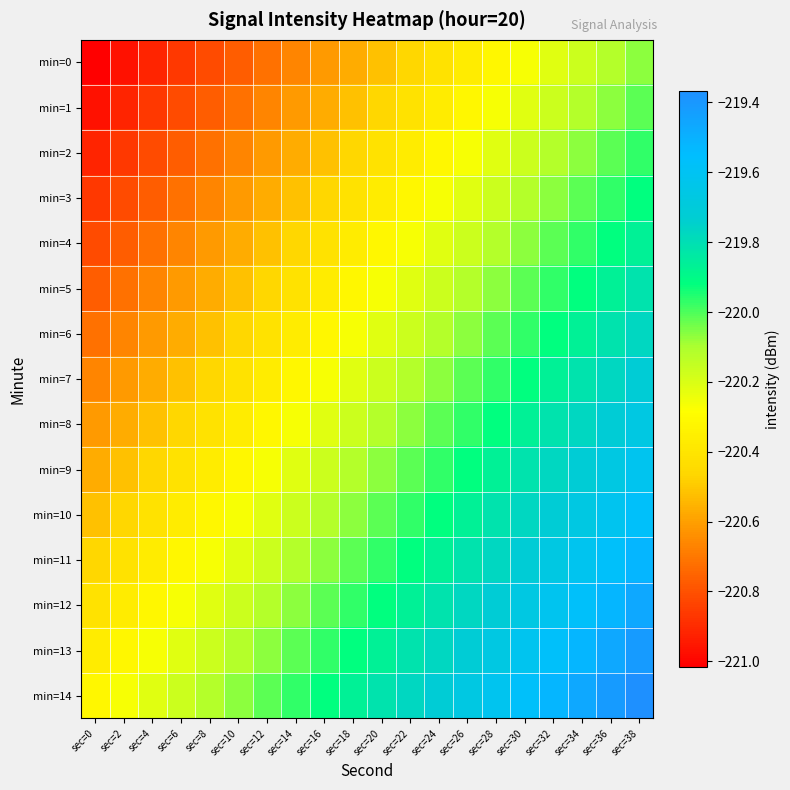

Reading left to right, extract all data points from this chart.

min=0: sec=0=-221.0	sec=2=-221.0	sec=4=-220.9	sec=6=-220.9	sec=8=-220.8	sec=10=-220.8	sec=12=-220.7	sec=14=-220.7	sec=16=-220.6	sec=18=-220.6	sec=20=-220.5	sec=22=-220.5	sec=24=-220.4	sec=26=-220.4	sec=28=-220.3	sec=30=-220.3	sec=32=-220.2	sec=34=-220.2	sec=36=-220.1	sec=38=-220.1
min=1: sec=0=-221.0	sec=2=-220.9	sec=4=-220.9	sec=6=-220.8	sec=8=-220.8	sec=10=-220.7	sec=12=-220.7	sec=14=-220.6	sec=16=-220.6	sec=18=-220.5	sec=20=-220.5	sec=22=-220.4	sec=24=-220.4	sec=26=-220.3	sec=28=-220.3	sec=30=-220.2	sec=32=-220.2	sec=34=-220.1	sec=36=-220.1	sec=38=-220.0
min=2: sec=0=-220.9	sec=2=-220.9	sec=4=-220.8	sec=6=-220.8	sec=8=-220.7	sec=10=-220.7	sec=12=-220.6	sec=14=-220.6	sec=16=-220.5	sec=18=-220.5	sec=20=-220.4	sec=22=-220.4	sec=24=-220.3	sec=26=-220.3	sec=28=-220.2	sec=30=-220.2	sec=32=-220.1	sec=34=-220.1	sec=36=-220.0	sec=38=-220.0
min=3: sec=0=-220.9	sec=2=-220.8	sec=4=-220.8	sec=6=-220.7	sec=8=-220.7	sec=10=-220.6	sec=12=-220.6	sec=14=-220.5	sec=16=-220.5	sec=18=-220.4	sec=20=-220.4	sec=22=-220.3	sec=24=-220.3	sec=26=-220.2	sec=28=-220.2	sec=30=-220.1	sec=32=-220.1	sec=34=-220.0	sec=36=-220.0	sec=38=-219.9
min=4: sec=0=-220.8	sec=2=-220.8	sec=4=-220.7	sec=6=-220.7	sec=8=-220.6	sec=10=-220.6	sec=12=-220.5	sec=14=-220.5	sec=16=-220.4	sec=18=-220.4	sec=20=-220.3	sec=22=-220.3	sec=24=-220.2	sec=26=-220.2	sec=28=-220.1	sec=30=-220.1	sec=32=-220.0	sec=34=-220.0	sec=36=-219.9	sec=38=-219.9
min=5: sec=0=-220.8	sec=2=-220.7	sec=4=-220.7	sec=6=-220.6	sec=8=-220.6	sec=10=-220.5	sec=12=-220.5	sec=14=-220.4	sec=16=-220.4	sec=18=-220.3	sec=20=-220.3	sec=22=-220.2	sec=24=-220.2	sec=26=-220.1	sec=28=-220.1	sec=30=-220.0	sec=32=-220.0	sec=34=-219.9	sec=36=-219.9	sec=38=-219.8
min=6: sec=0=-220.7	sec=2=-220.7	sec=4=-220.6	sec=6=-220.6	sec=8=-220.5	sec=10=-220.5	sec=12=-220.4	sec=14=-220.4	sec=16=-220.3	sec=18=-220.3	sec=20=-220.2	sec=22=-220.2	sec=24=-220.1	sec=26=-220.1	sec=28=-220.0	sec=30=-220.0	sec=32=-219.9	sec=34=-219.9	sec=36=-219.8	sec=38=-219.8
min=7: sec=0=-220.7	sec=2=-220.6	sec=4=-220.6	sec=6=-220.5	sec=8=-220.5	sec=10=-220.4	sec=12=-220.4	sec=14=-220.3	sec=16=-220.3	sec=18=-220.2	sec=20=-220.2	sec=22=-220.1	sec=24=-220.1	sec=26=-220.0	sec=28=-220.0	sec=30=-219.9	sec=32=-219.9	sec=34=-219.8	sec=36=-219.8	sec=38=-219.7
min=8: sec=0=-220.6	sec=2=-220.6	sec=4=-220.5	sec=6=-220.5	sec=8=-220.4	sec=10=-220.4	sec=12=-220.3	sec=14=-220.3	sec=16=-220.2	sec=18=-220.2	sec=20=-220.1	sec=22=-220.1	sec=24=-220.0	sec=26=-220.0	sec=28=-219.9	sec=30=-219.9	sec=32=-219.8	sec=34=-219.8	sec=36=-219.7	sec=38=-219.7
min=9: sec=0=-220.6	sec=2=-220.5	sec=4=-220.5	sec=6=-220.4	sec=8=-220.4	sec=10=-220.3	sec=12=-220.3	sec=14=-220.2	sec=16=-220.2	sec=18=-220.1	sec=20=-220.1	sec=22=-220.0	sec=24=-220.0	sec=26=-219.9	sec=28=-219.9	sec=30=-219.8	sec=32=-219.8	sec=34=-219.7	sec=36=-219.7	sec=38=-219.6
min=10: sec=0=-220.5	sec=2=-220.5	sec=4=-220.4	sec=6=-220.4	sec=8=-220.3	sec=10=-220.3	sec=12=-220.2	sec=14=-220.2	sec=16=-220.1	sec=18=-220.1	sec=20=-220.0	sec=22=-220.0	sec=24=-219.9	sec=26=-219.9	sec=28=-219.8	sec=30=-219.8	sec=32=-219.7	sec=34=-219.7	sec=36=-219.6	sec=38=-219.6
min=11: sec=0=-220.5	sec=2=-220.4	sec=4=-220.4	sec=6=-220.3	sec=8=-220.3	sec=10=-220.2	sec=12=-220.2	sec=14=-220.1	sec=16=-220.1	sec=18=-220.0	sec=20=-220.0	sec=22=-219.9	sec=24=-219.9	sec=26=-219.8	sec=28=-219.8	sec=30=-219.7	sec=32=-219.7	sec=34=-219.6	sec=36=-219.6	sec=38=-219.5
min=12: sec=0=-220.4	sec=2=-220.4	sec=4=-220.3	sec=6=-220.3	sec=8=-220.2	sec=10=-220.2	sec=12=-220.1	sec=14=-220.1	sec=16=-220.0	sec=18=-220.0	sec=20=-219.9	sec=22=-219.9	sec=24=-219.8	sec=26=-219.8	sec=28=-219.7	sec=30=-219.7	sec=32=-219.6	sec=34=-219.6	sec=36=-219.5	sec=38=-219.5
min=13: sec=0=-220.4	sec=2=-220.3	sec=4=-220.3	sec=6=-220.2	sec=8=-220.2	sec=10=-220.1	sec=12=-220.1	sec=14=-220.0	sec=16=-220.0	sec=18=-219.9	sec=20=-219.9	sec=22=-219.8	sec=24=-219.8	sec=26=-219.7	sec=28=-219.7	sec=30=-219.6	sec=32=-219.6	sec=34=-219.5	sec=36=-219.5	sec=38=-219.4
min=14: sec=0=-220.3	sec=2=-220.3	sec=4=-220.2	sec=6=-220.2	sec=8=-220.1	sec=10=-220.1	sec=12=-220.0	sec=14=-220.0	sec=16=-219.9	sec=18=-219.9	sec=20=-219.8	sec=22=-219.8	sec=24=-219.7	sec=26=-219.7	sec=28=-219.6	sec=30=-219.6	sec=32=-219.5	sec=34=-219.5	sec=36=-219.4	sec=38=-219.4